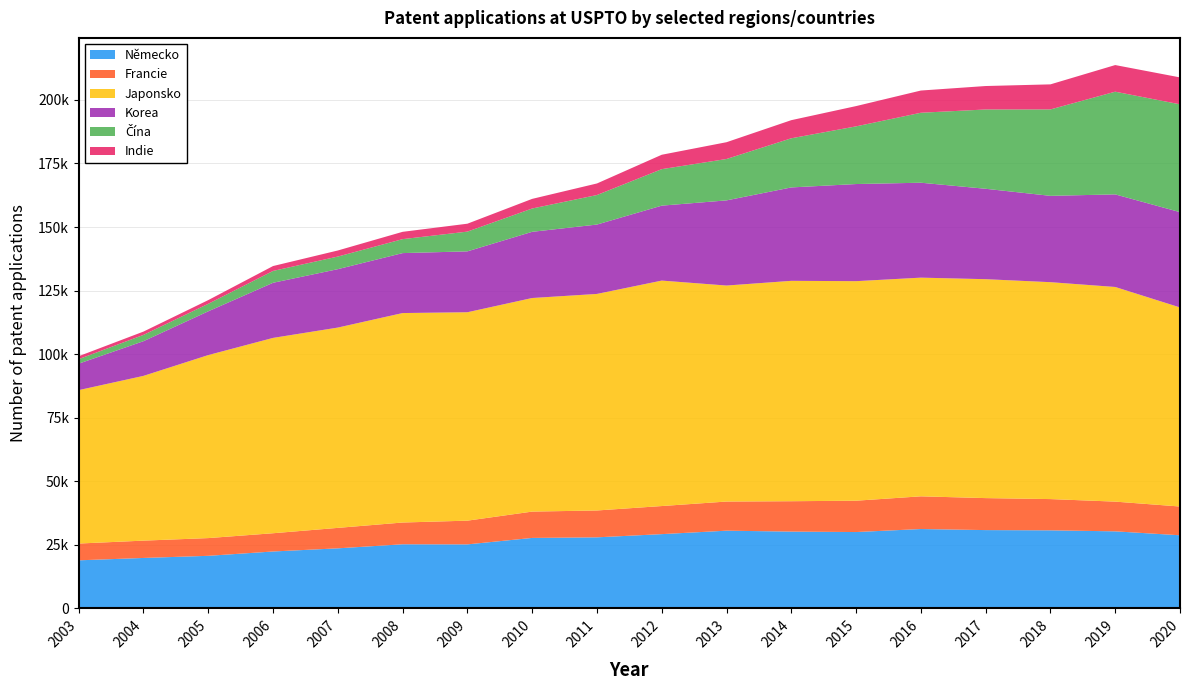

Reading left to right, transcribe all the data shown in this chart.

Německo: 2003=18890	2004=19824	2005=20664	2006=22369	2007=23608	2008=25202	2009=25163	2010=27702	2011=27935	2012=29195	2013=30551	2014=30193	2015=30016	2016=31201	2017=30783	2018=30691	2019=30290	2020=28747
Francie: 2003=6603	2004=6813	2005=6972	2006=7176	2007=8046	2008=8561	2009=9331	2010=10357	2011=10563	2012=11047	2013=11462	2014=11947	2015=12327	2016=12863	2017=12584	2018=12290	2019=11690	2020=11309
Japonsko: 2003=60350	2004=64812	2005=71994	2006=76839	2007=78794	2008=82396	2009=81982	2010=84017	2011=85184	2012=88686	2013=84967	2014=86691	2015=86359	2016=86021	2017=86113	2018=85322	2019=84435	2020=78308
Korea: 2003=10411	2004=13646	2005=17217	2006=21685	2007=22976	2008=23584	2009=23950	2010=26040	2011=27289	2012=29481	2013=33499	2014=36744	2015=38205	2016=37341	2017=35565	2018=33961	2019=36424	2020=37490
Čína: 2003=1769	2004=2473	2005=2947	2006=4658	2007=4958	2008=5487	2009=7769	2010=9168	2011=11615	2012=14354	2013=16282	2014=19330	2015=22687	2016=27523	2017=31195	2018=33991	2019=40394	2020=42410
Indie: 2003=1164	2004=1303	2005=1463	2006=1923	2007=2387	2008=2879	2009=3110	2010=3789	2011=4548	2012=5663	2013=6600	2014=7127	2015=7976	2016=8739	2017=9222	2018=9860	2019=10478	2020=10588